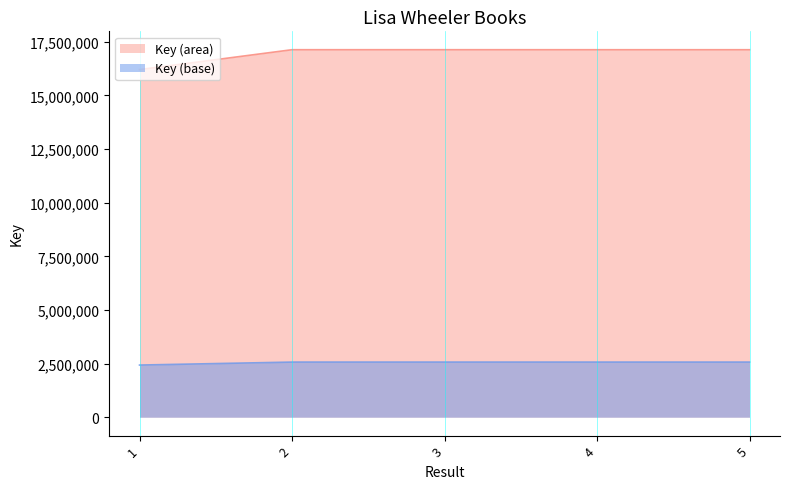

What is the change in value from 1 to 2?

+139056.6